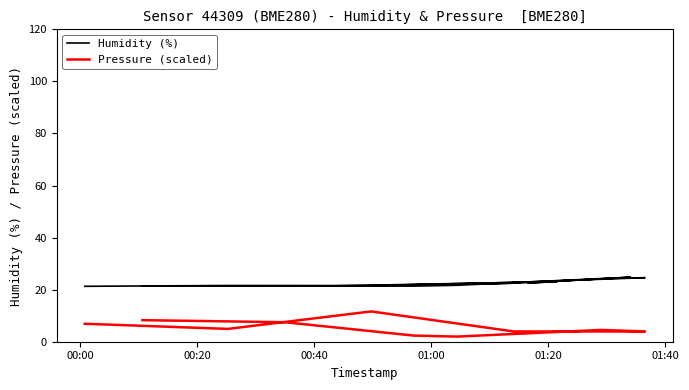

Is it true that the value at 18 is 12.8?

False